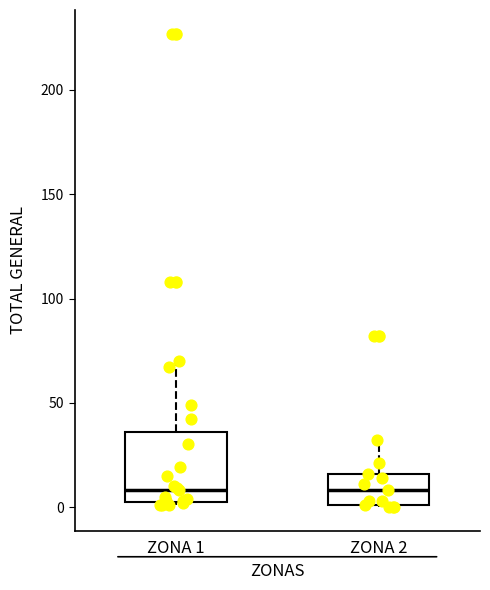

Where is the lower edge of the box for ZONA 2 on the y-axis? The values are not printed on the chart, so give them approximately, as read against the axis.

0